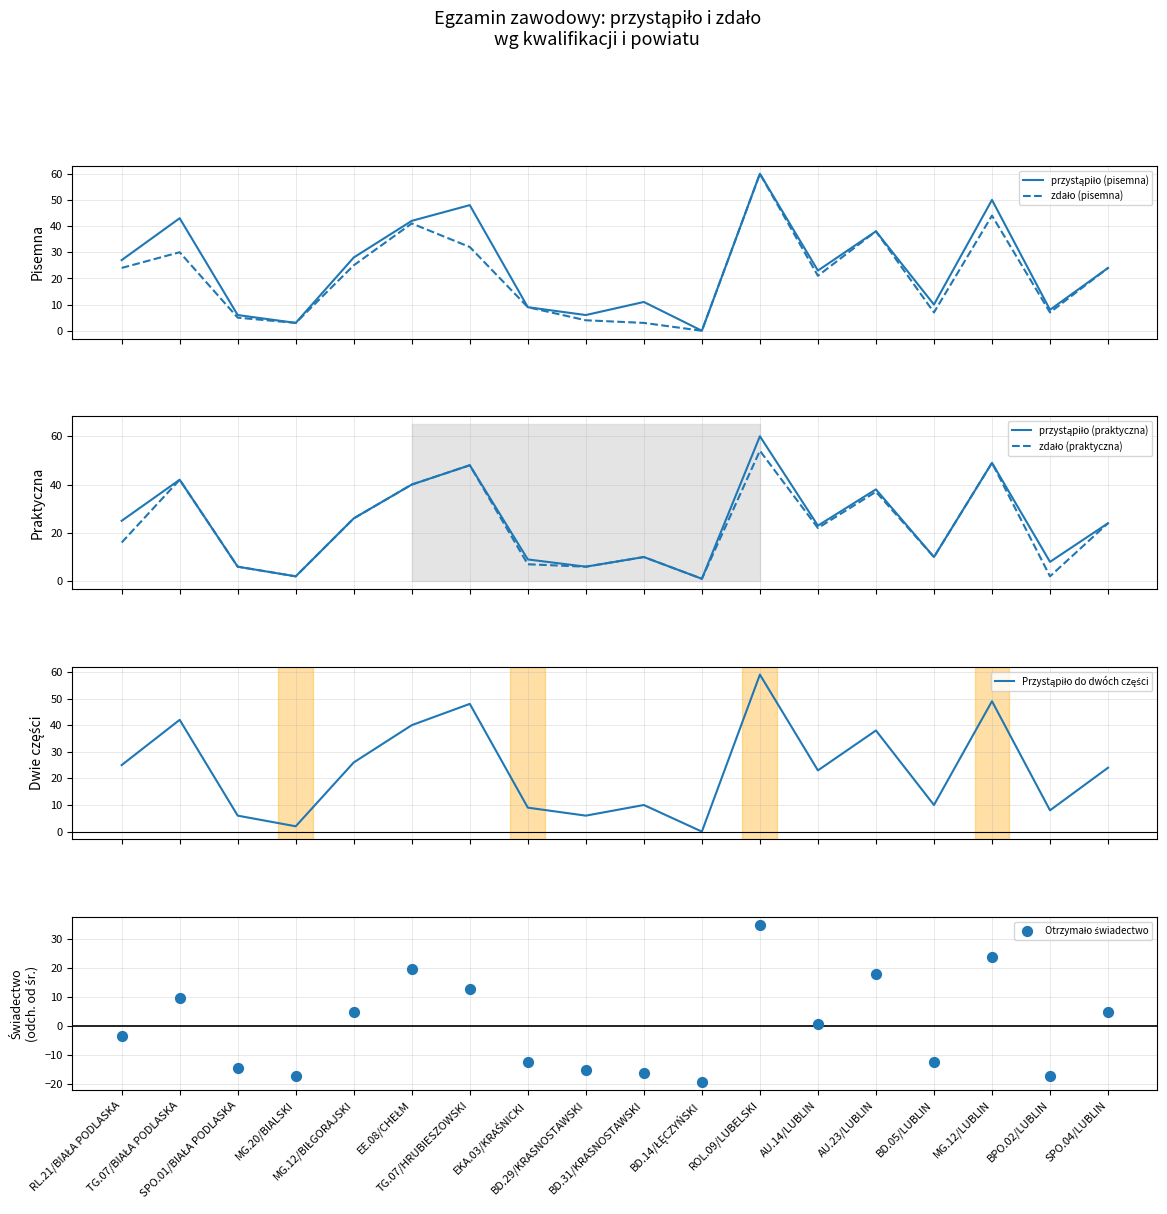

Is the value of przystąpiło (praktyczna) at MG.12/LUBLIN greater than the value of zdało (praktyczna) at TG.07/BIAŁA PODLASKA?

Yes